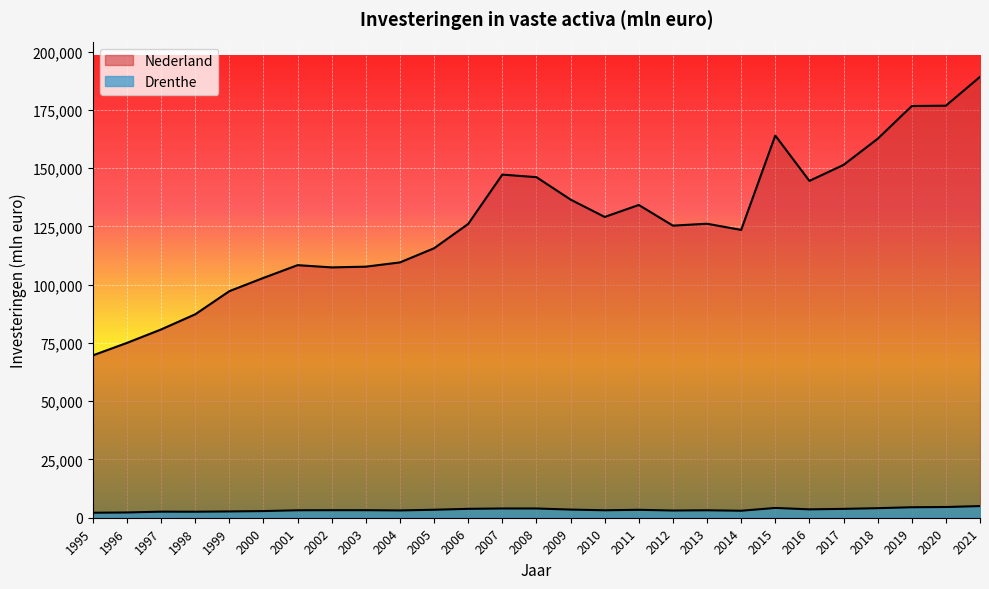

Which series has the largest total across all categories?

Nederland